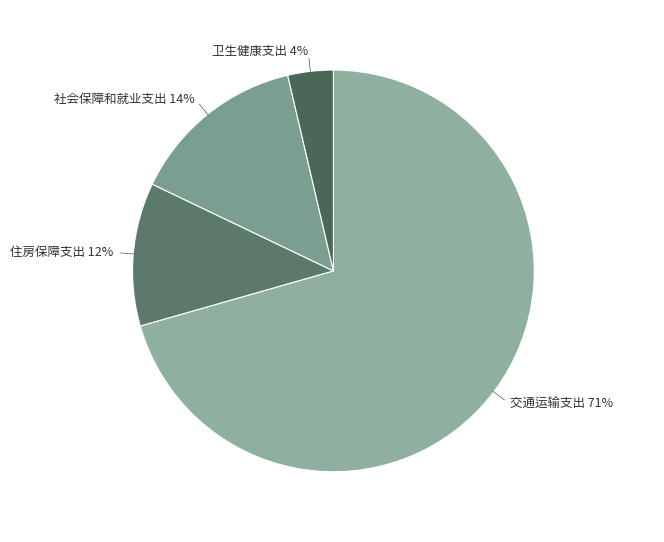

What percentage is the 社会保障和就业支出 slice, to the nearest percent?

14%